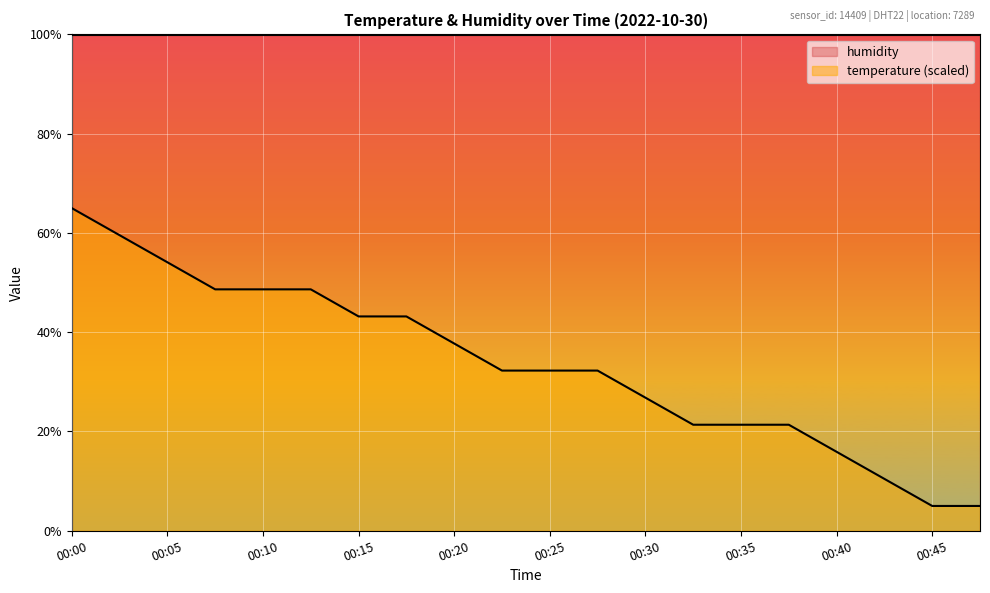

What is the average value of the humidity series?

99.9